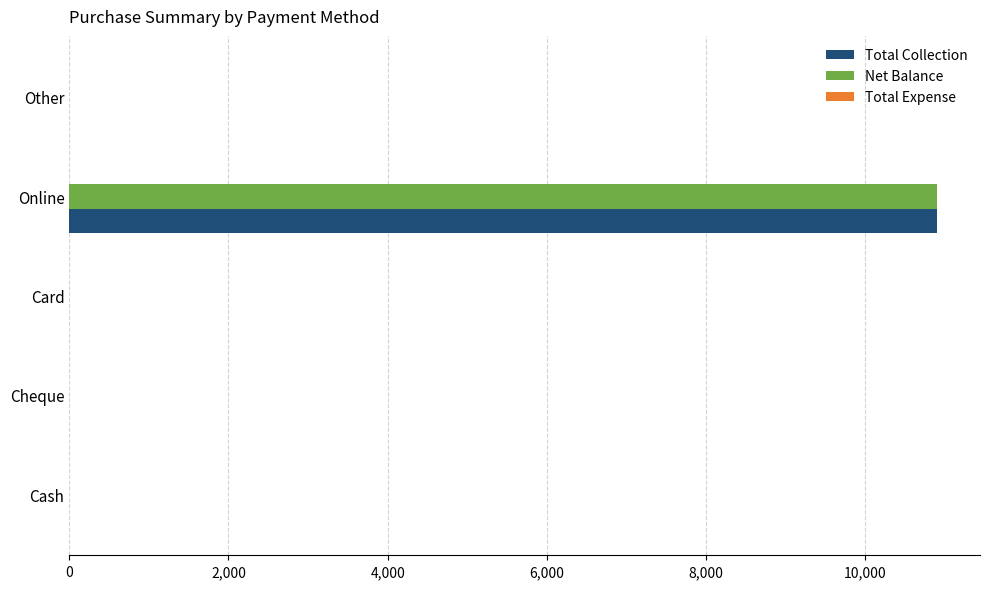

True or false: Net Balance has a value of 6681 at Card.

False